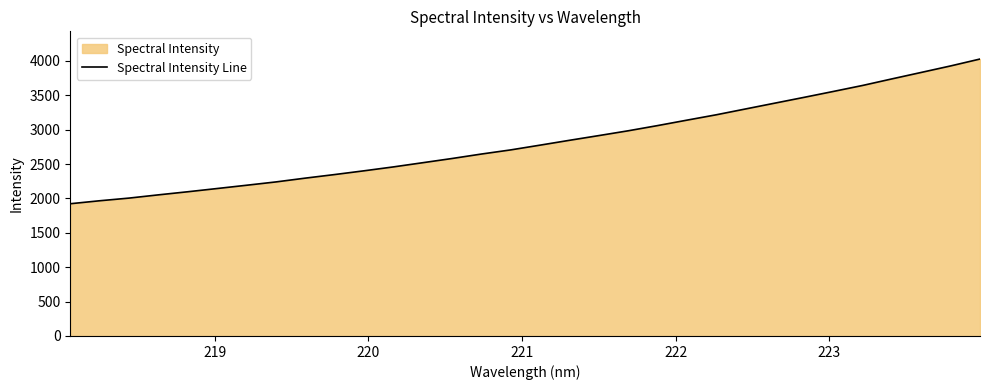

Count the number of values greater than 2774.

16